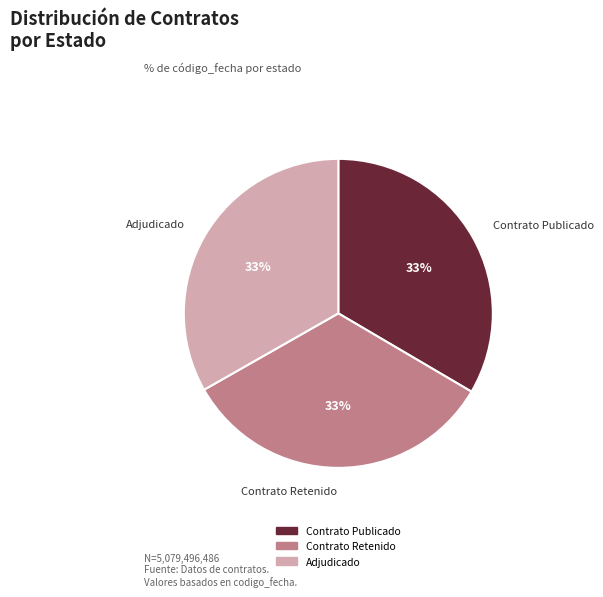

Combined, do Contrato Retenido and Contrato Publicado account for over 50%?

Yes